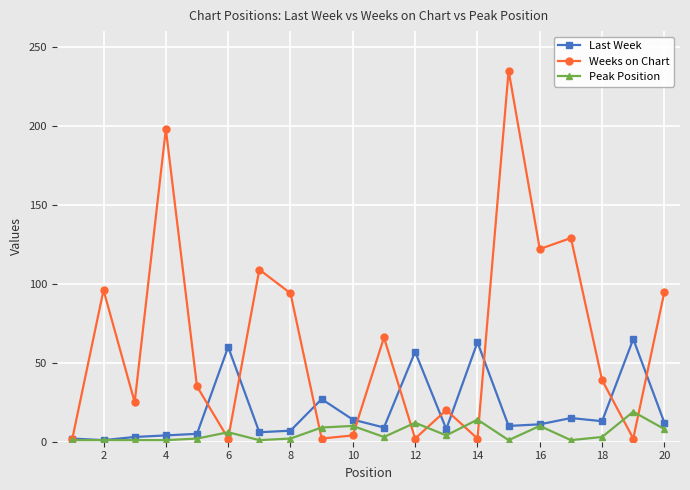

True or false: Last Week has more than 2 interior local peaks.

True